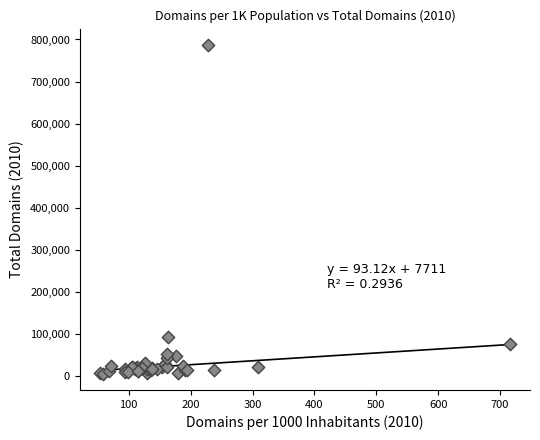

What Y value in the scatter plot is closest to 396051?

92945